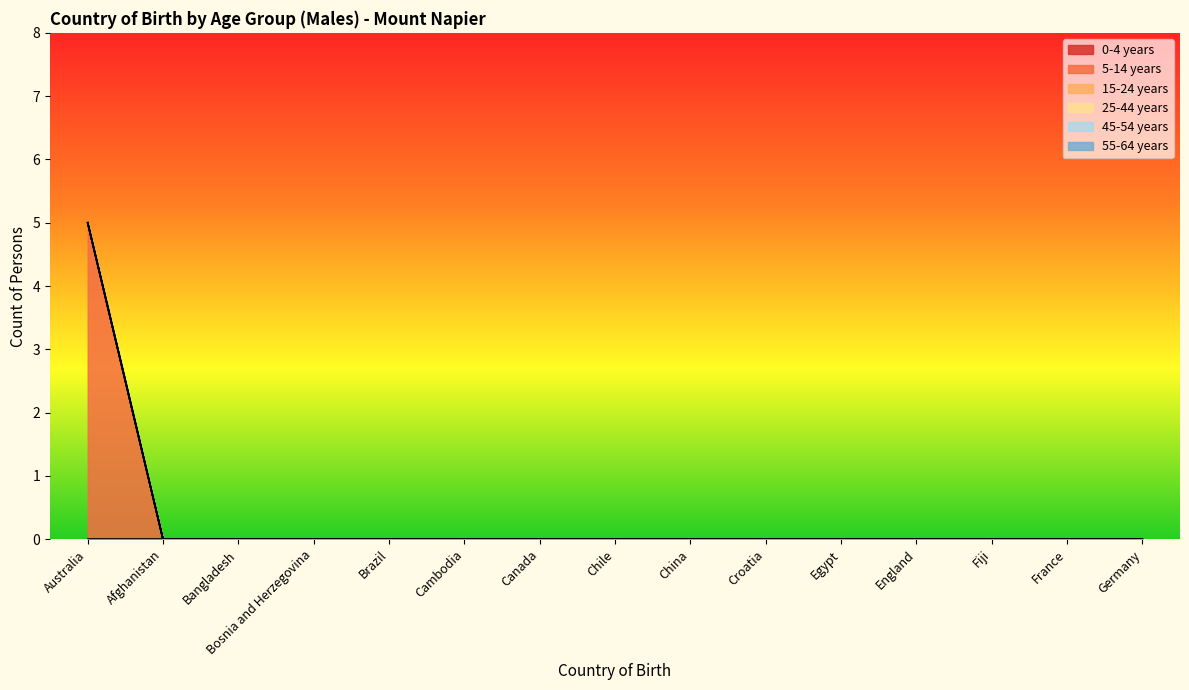

Which series has the largest total across all categories?

5-14 years